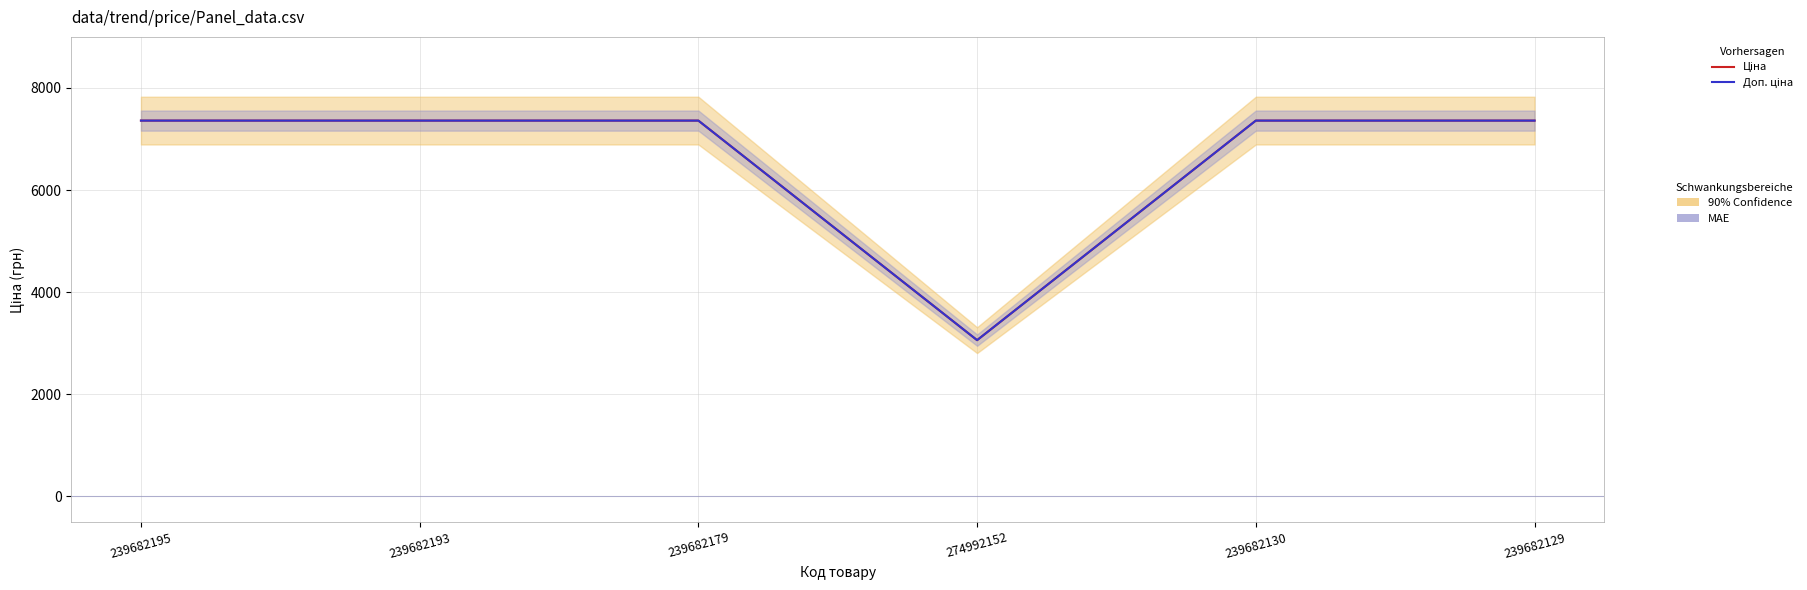

What is the lowest value of the Ціна series?

3059.7